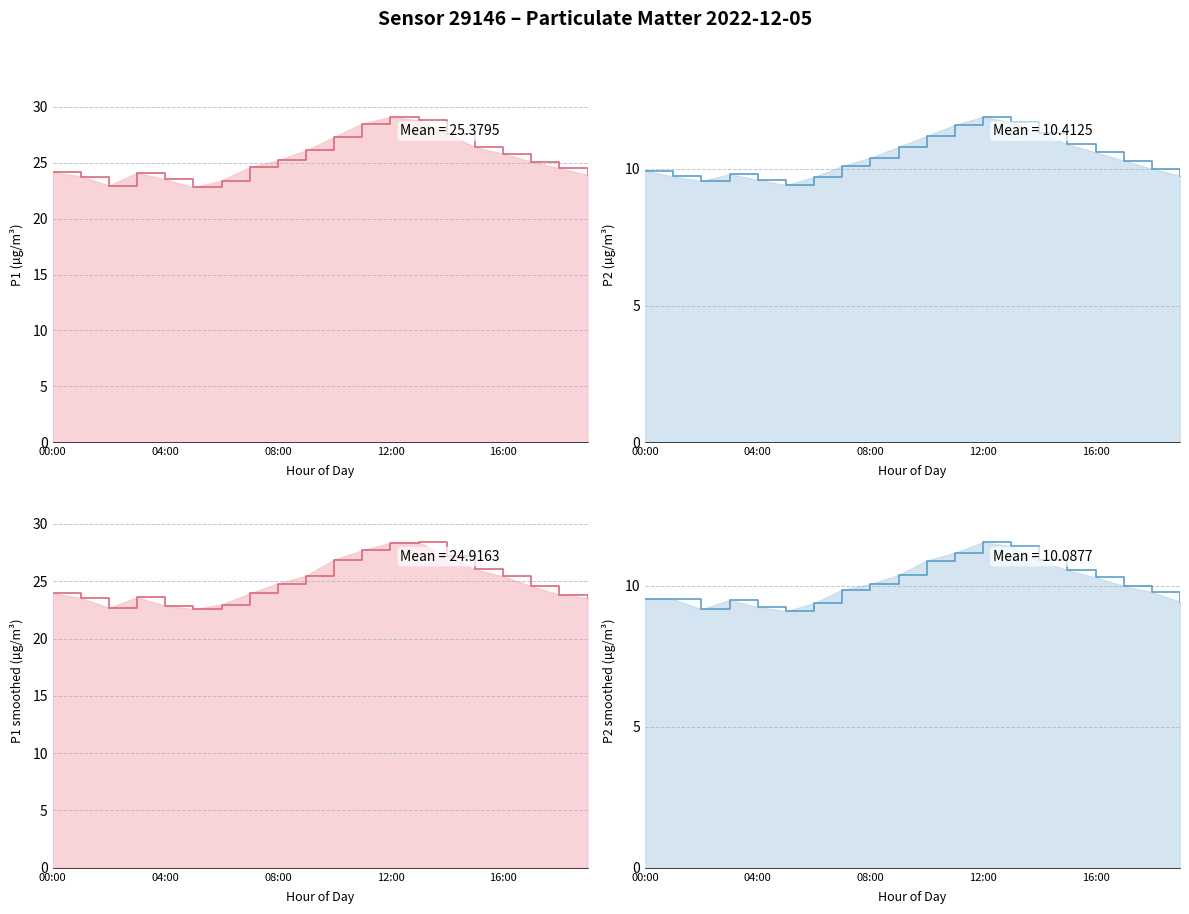

Between 08:00 and 12, which is larger?

12